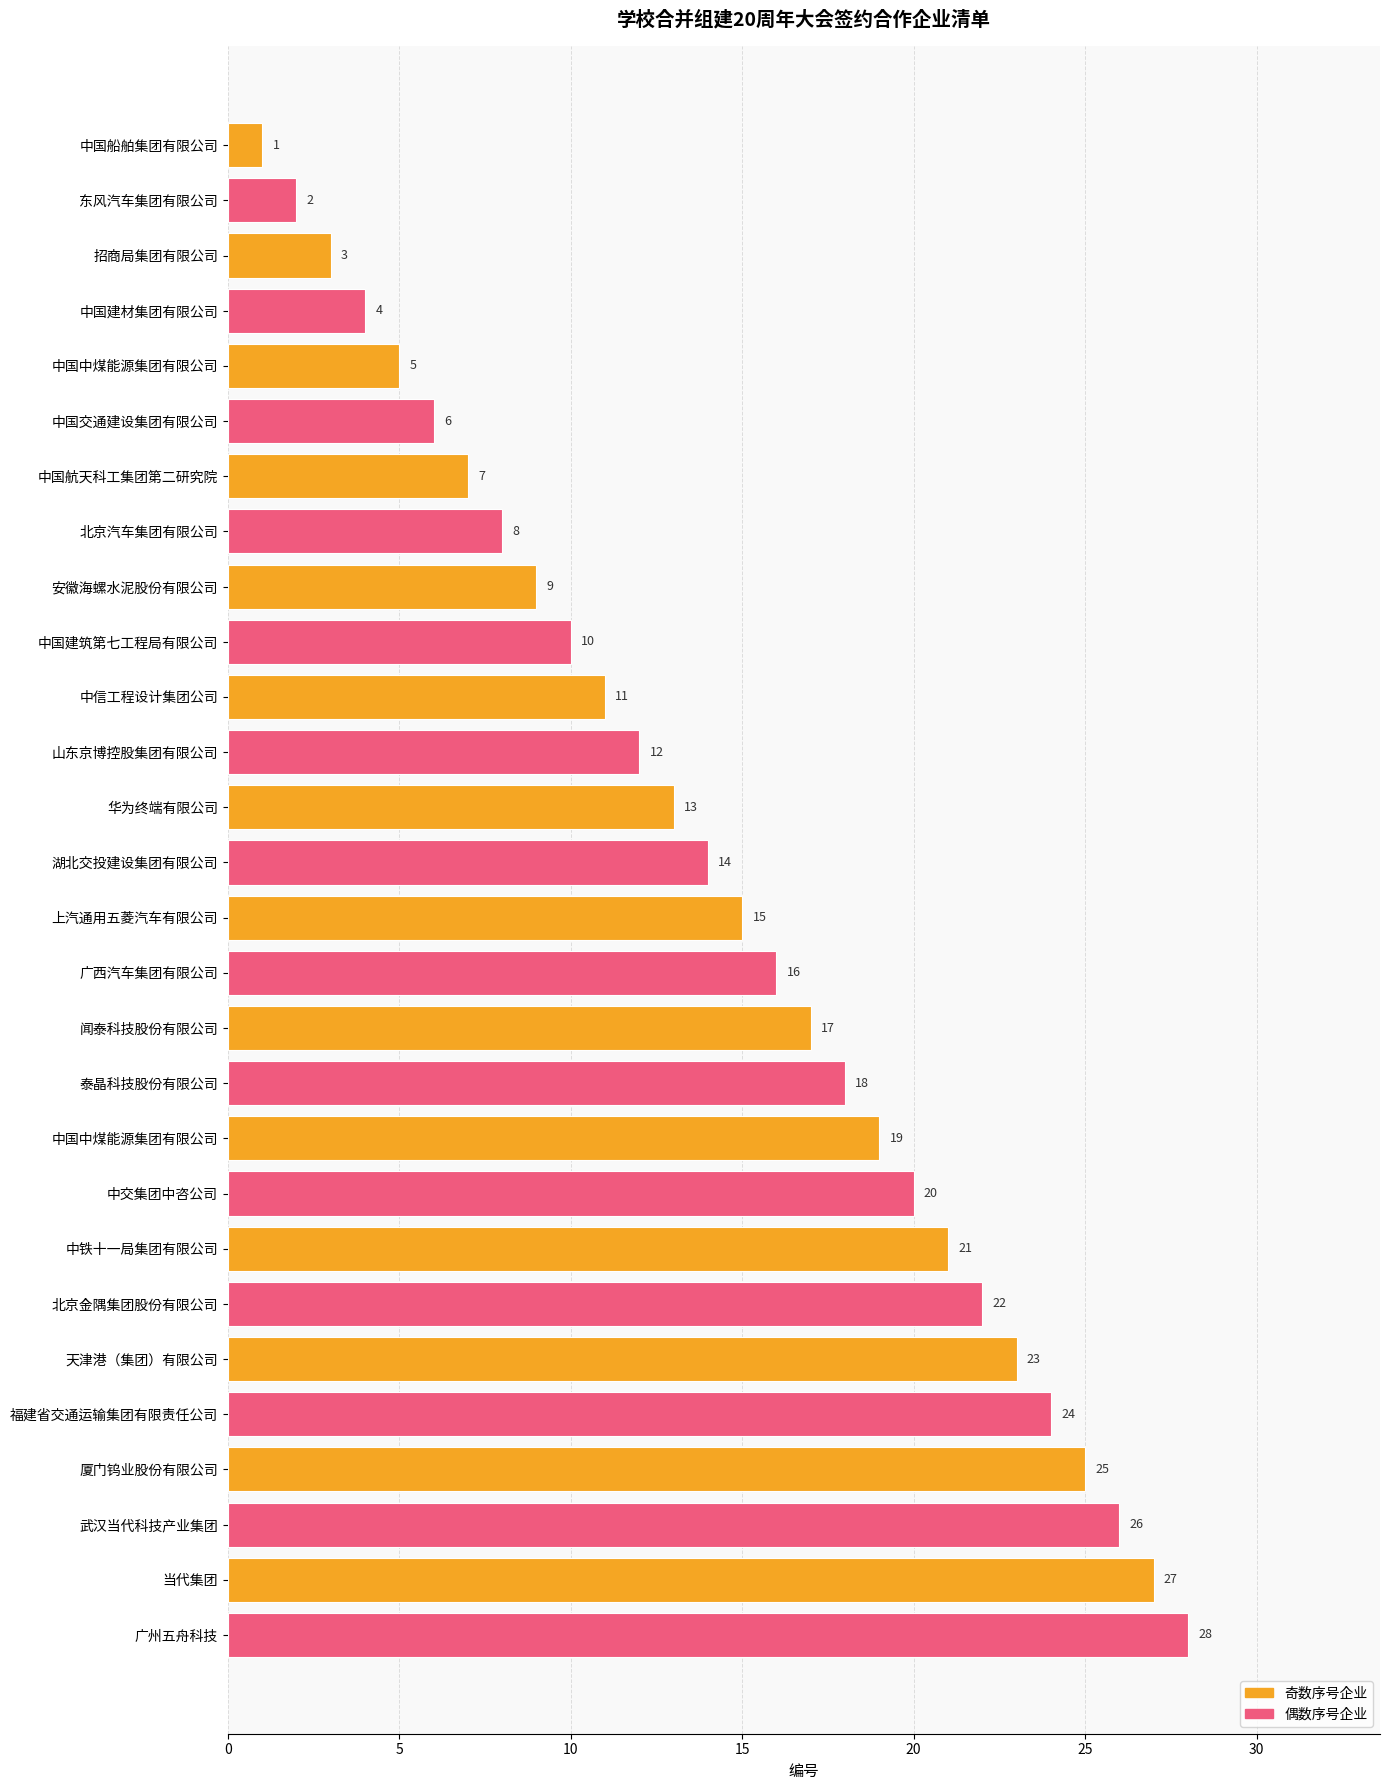

How many bars are there in total?

28